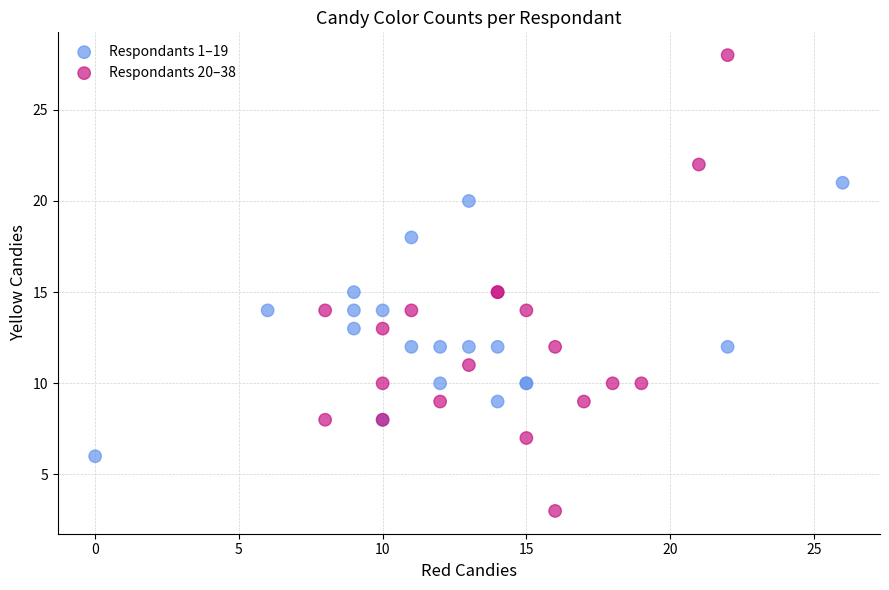

Which series reaches the minimum Y coordinate?

Respondants 20–38